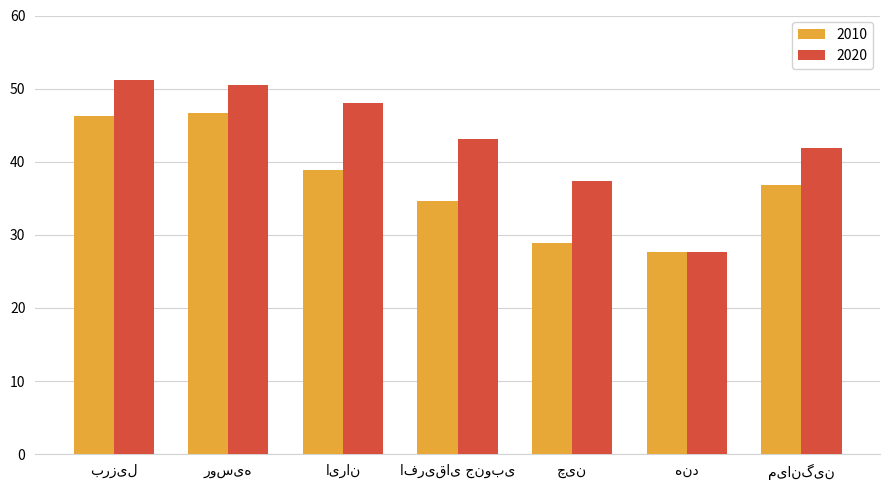

What is the difference between the maximum and second lowest values in the 2010 series?

17.7